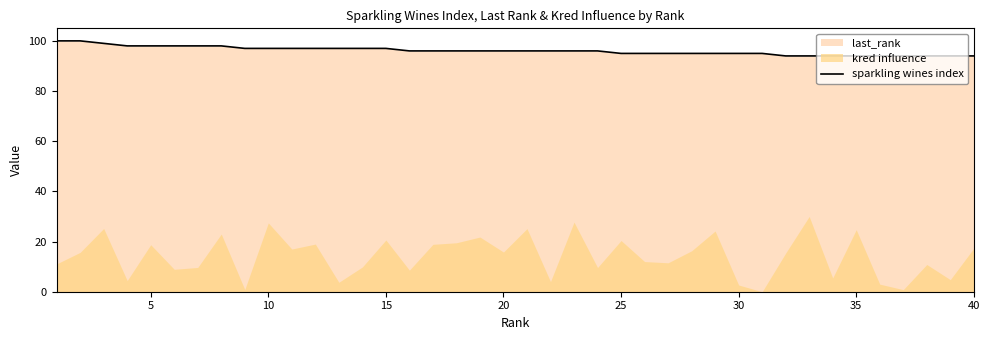

The chart shows a value of 95 at 26. True or false?

True